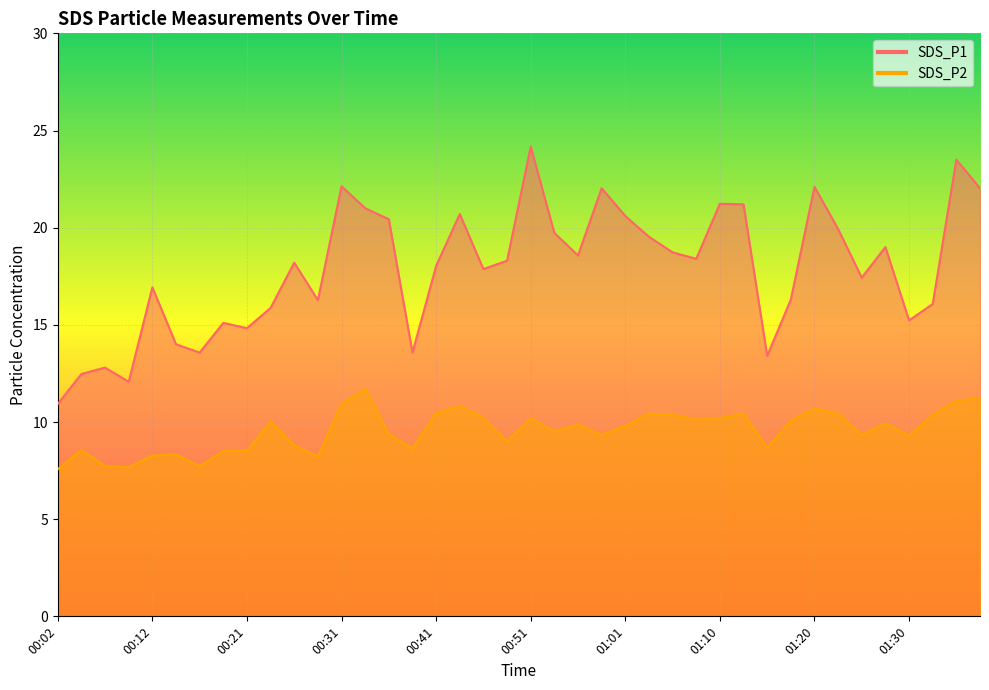

Rank the series by their average value, from highest to lowest.

SDS_P1, SDS_P2